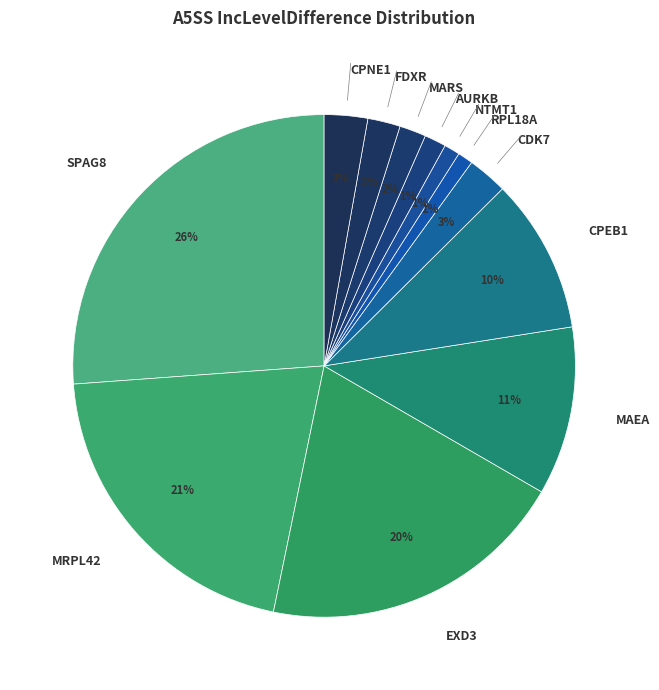

To the nearest percent, what percentage of the pie is CDK7?

3%